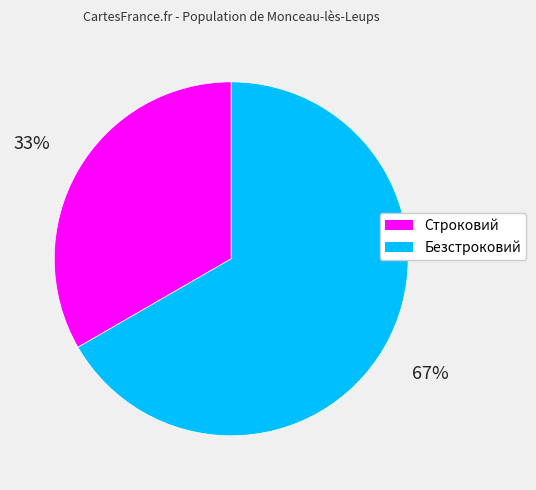

Combined, do Строковий and Безстроковий account for over 50%?

Yes